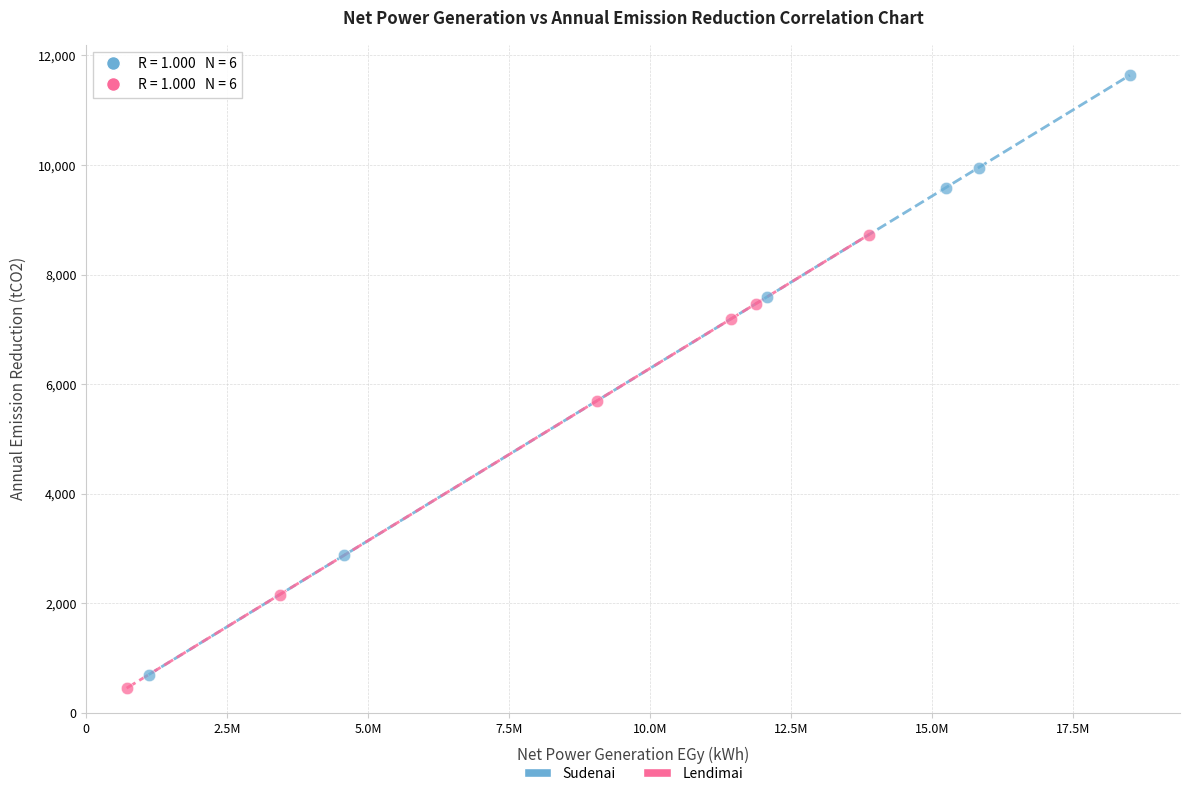

What are all the series names shown in the legend?

Sudenai, Lendimai